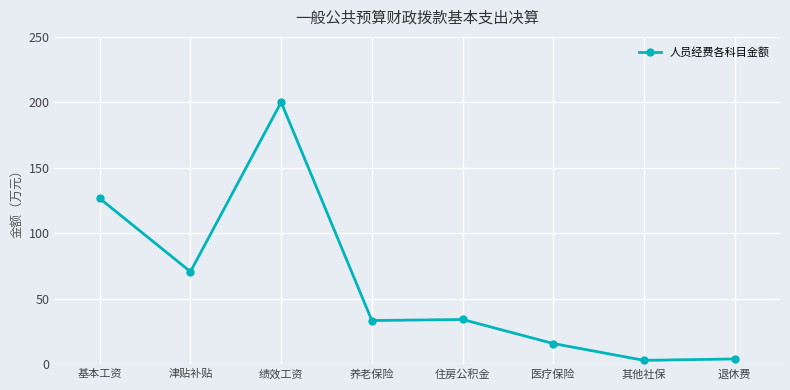

Read the value at 基本工资.

126.7